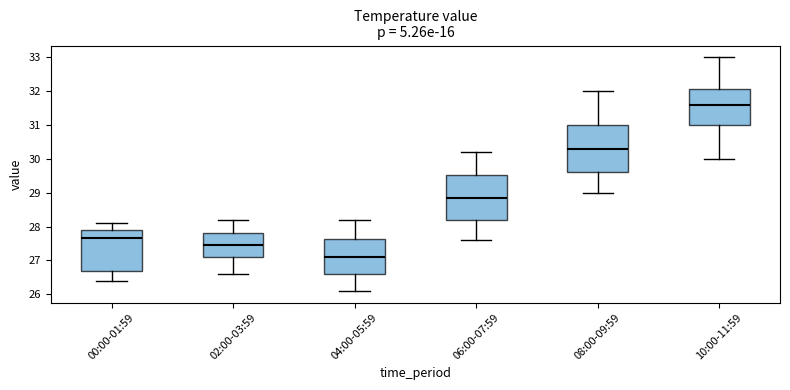

Reading left to right, read every box against the y-axis: the position of its median line, the range the box covers, and the ends of its whiskers. The values are not printed on the chart, so give them approximately, as read against the axis.

00:00-01:59: median 27.7, box 26.7 to 27.9, whiskers 26.4 to 28.1
02:00-03:59: median 27.5, box 27.1 to 27.8, whiskers 26.6 to 28.2
04:00-05:59: median 27.1, box 26.6 to 27.6, whiskers 26.1 to 28.2
06:00-07:59: median 28.9, box 28.2 to 29.5, whiskers 27.6 to 30.2
08:00-09:59: median 30.3, box 29.6 to 31.0, whiskers 29.0 to 32.0
10:00-11:59: median 31.6, box 31.0 to 32.1, whiskers 30.0 to 33.0